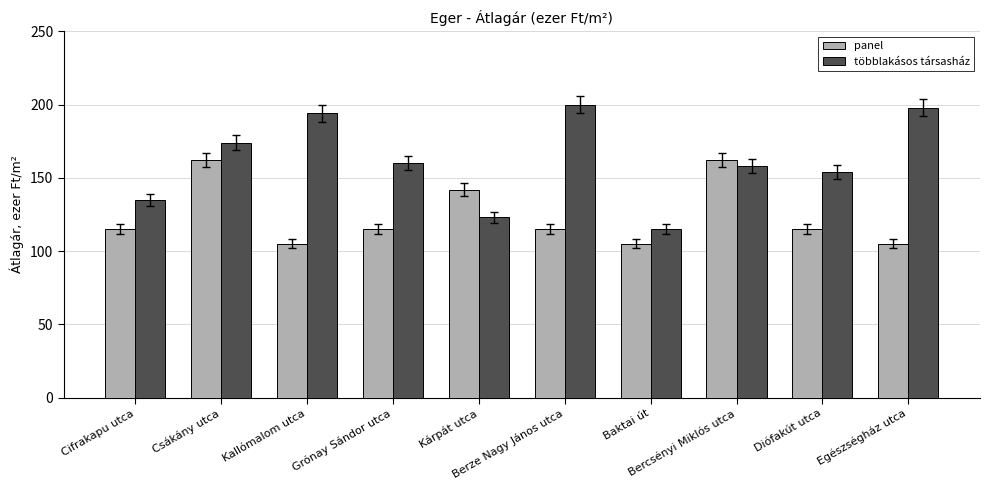

Is it true that panel equals 238 at Kárpát utca?

False